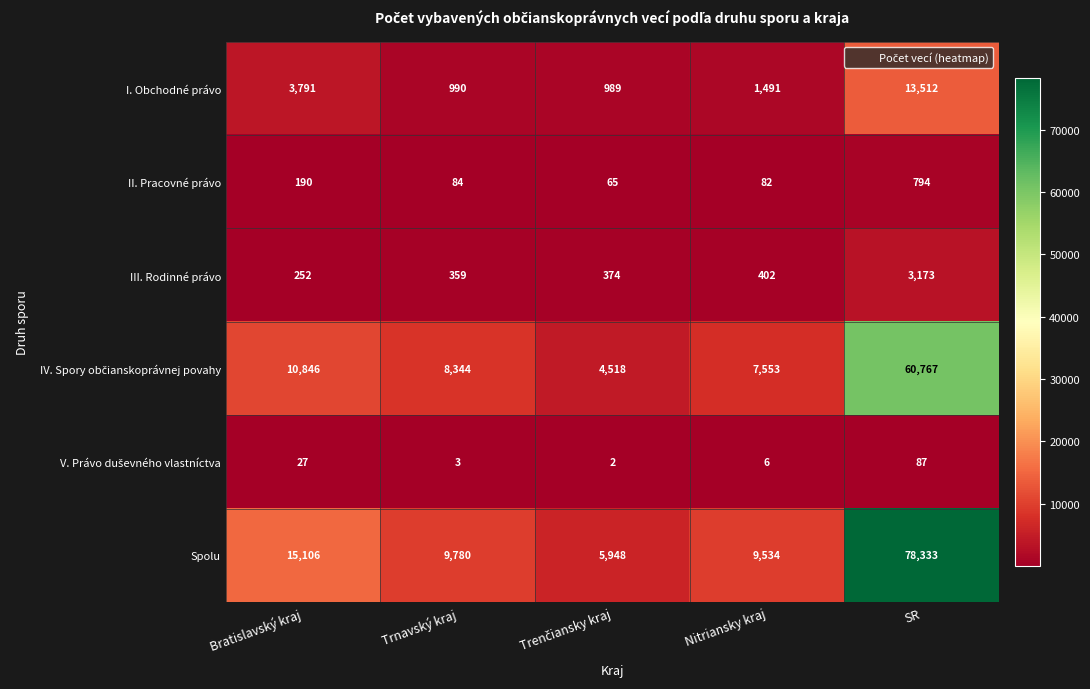

What is the difference between the second highest and minimum values in the I. Obchodné právo series?

2802